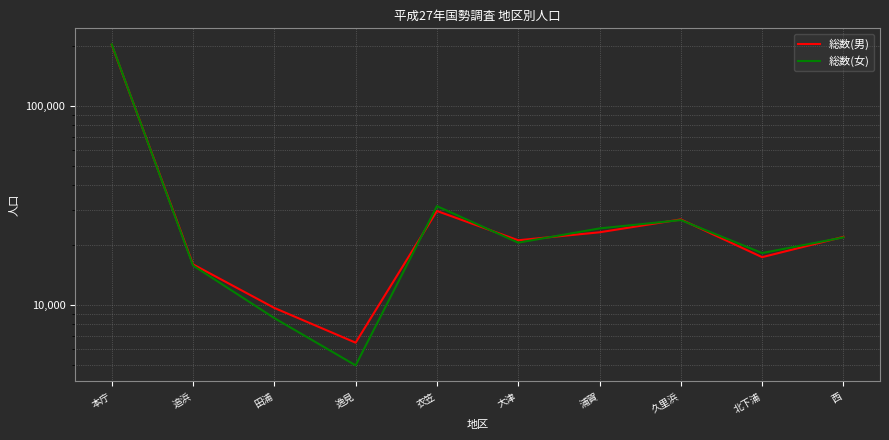

How many intersections are there between 総数(男) and 総数(女)?

7